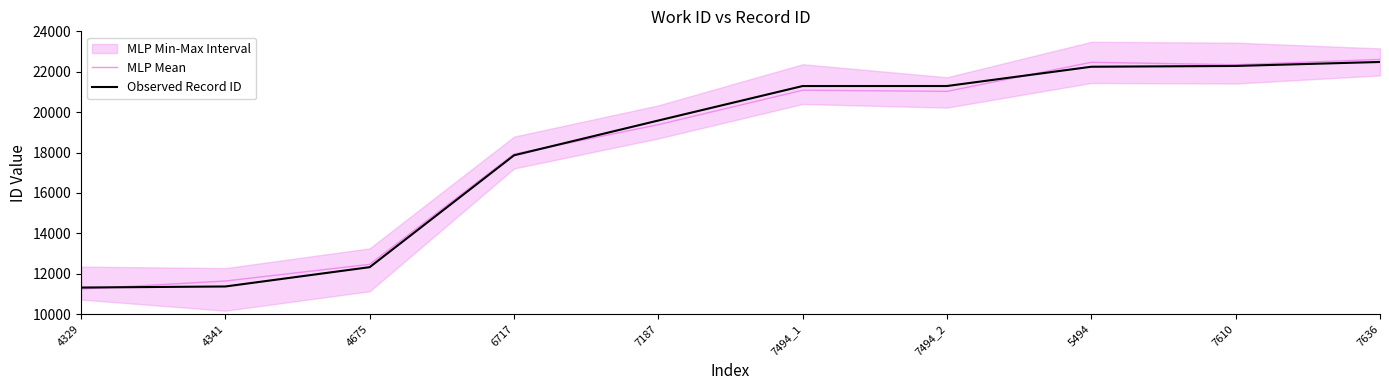

Between 7494_1 and 7610, which is larger?

7610